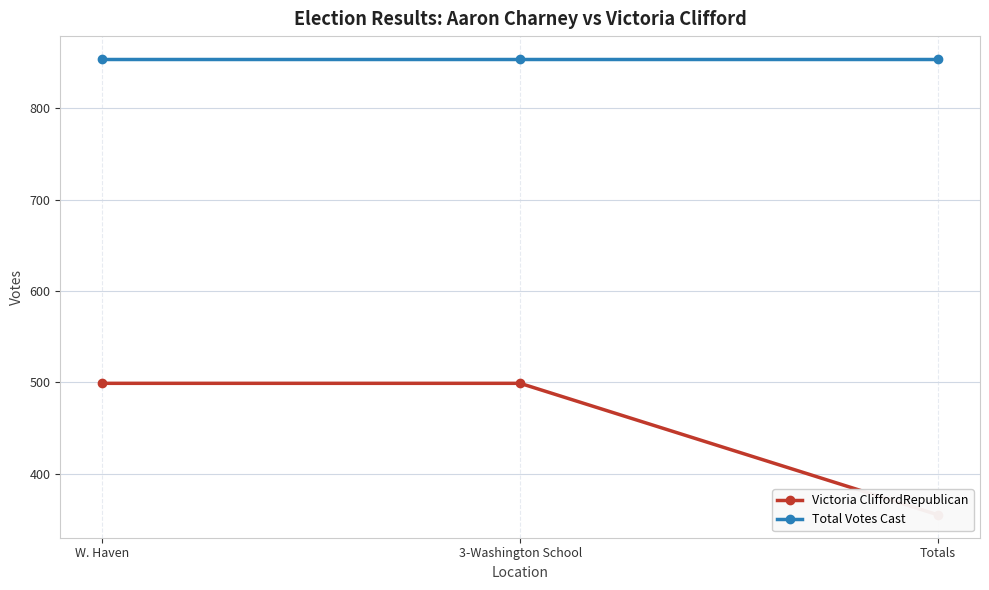

What position from the left is Totals?

3